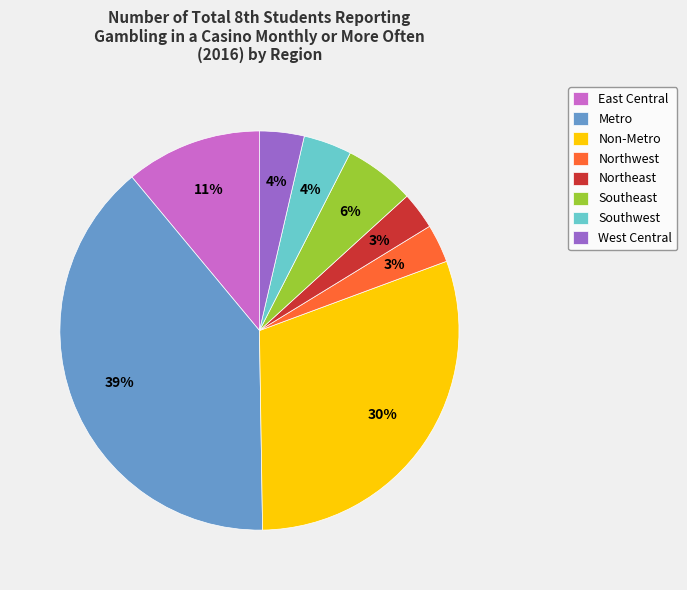

Is there a majority slice in this chart?

No